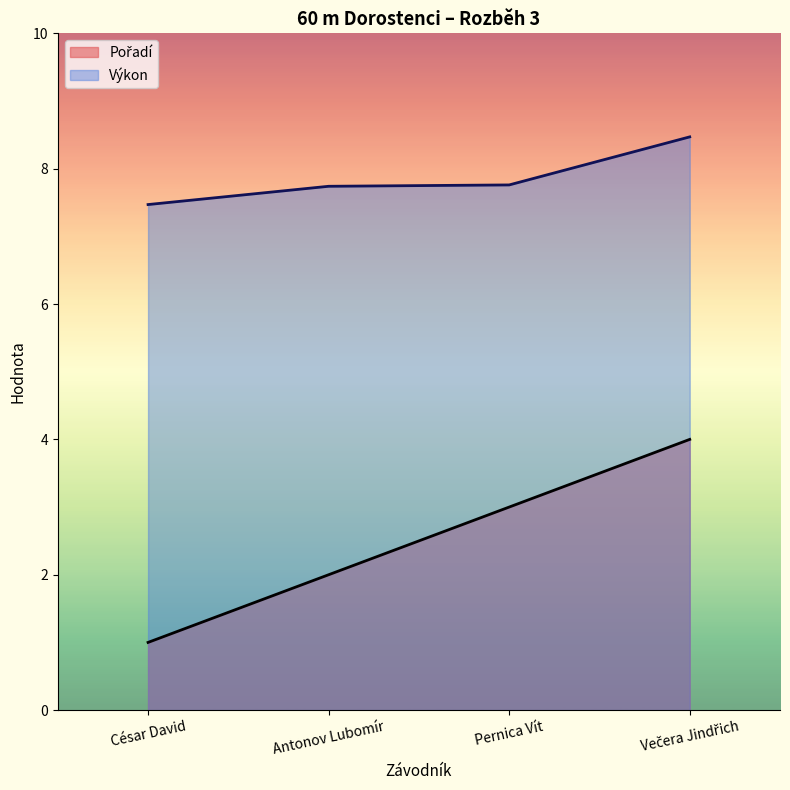

Which label corresponds to the smallest value in the chart?

César David